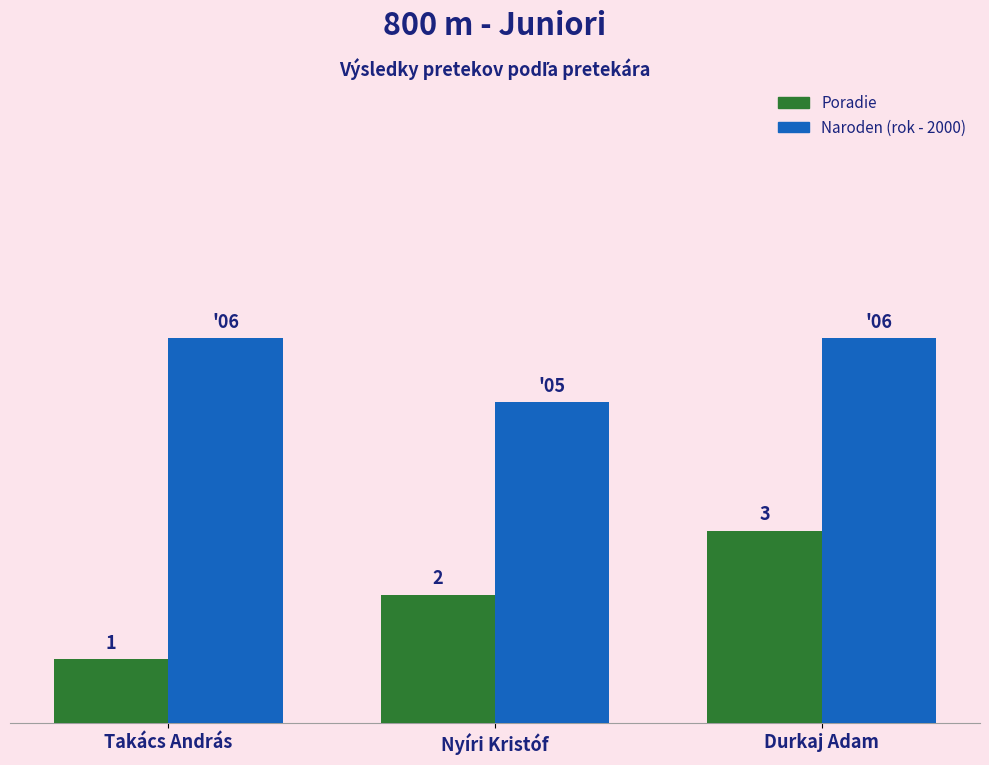

List the series in order of their peak value, lowest first.

Poradie, Naroden (rok - 2000)